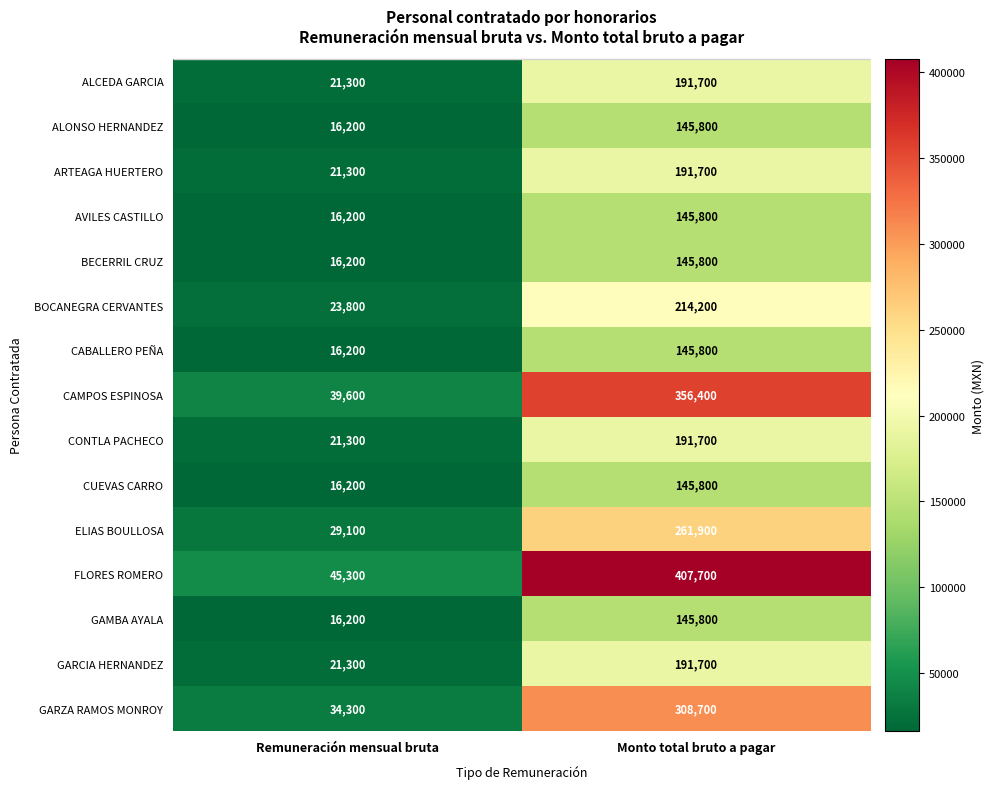

Where is GAMBA AYALA nearest to the value 81000?

Remuneración mensual bruta